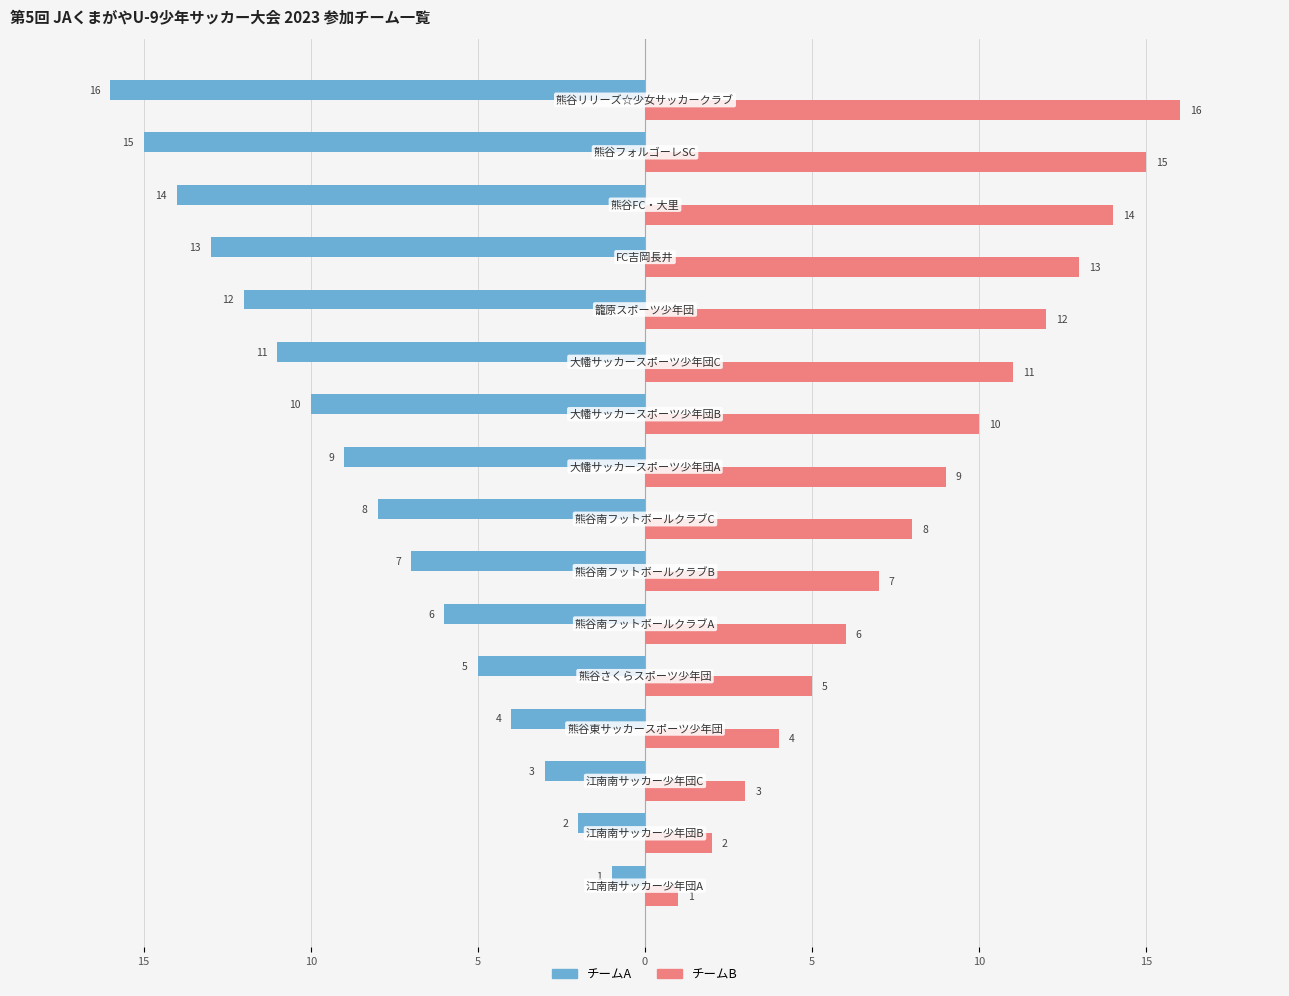

What are all the series names shown in the legend?

チームA, チームB